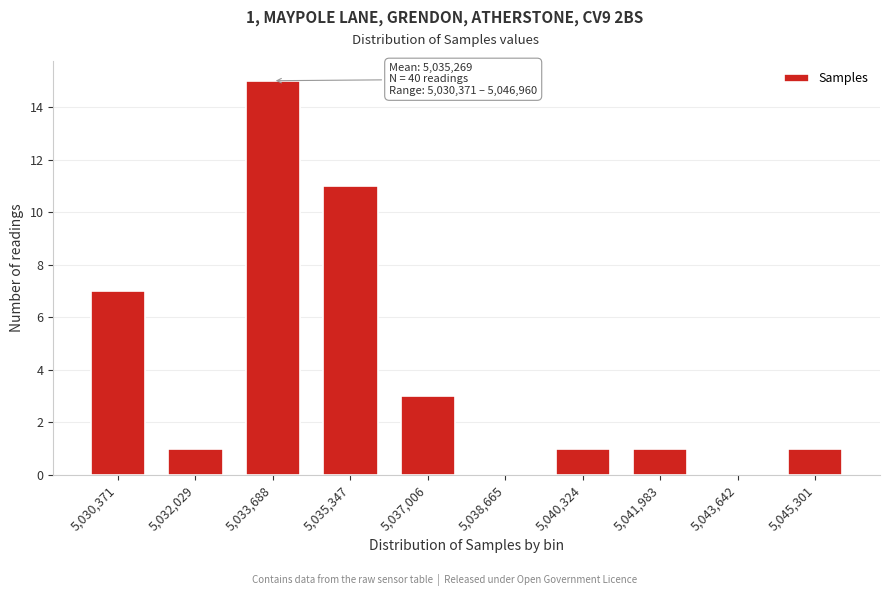

Reading left to right, extract all data points from this chart.

5,030,371=7	5,032,029=1	5,033,688=15	5,035,347=11	5,037,006=3	5,038,665=0	5,040,324=1	5,041,983=1	5,043,642=0	5,045,301=1